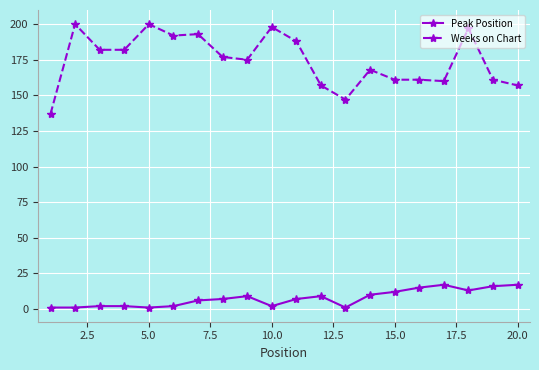

Which series has the largest range (max minus min)?

Weeks on Chart